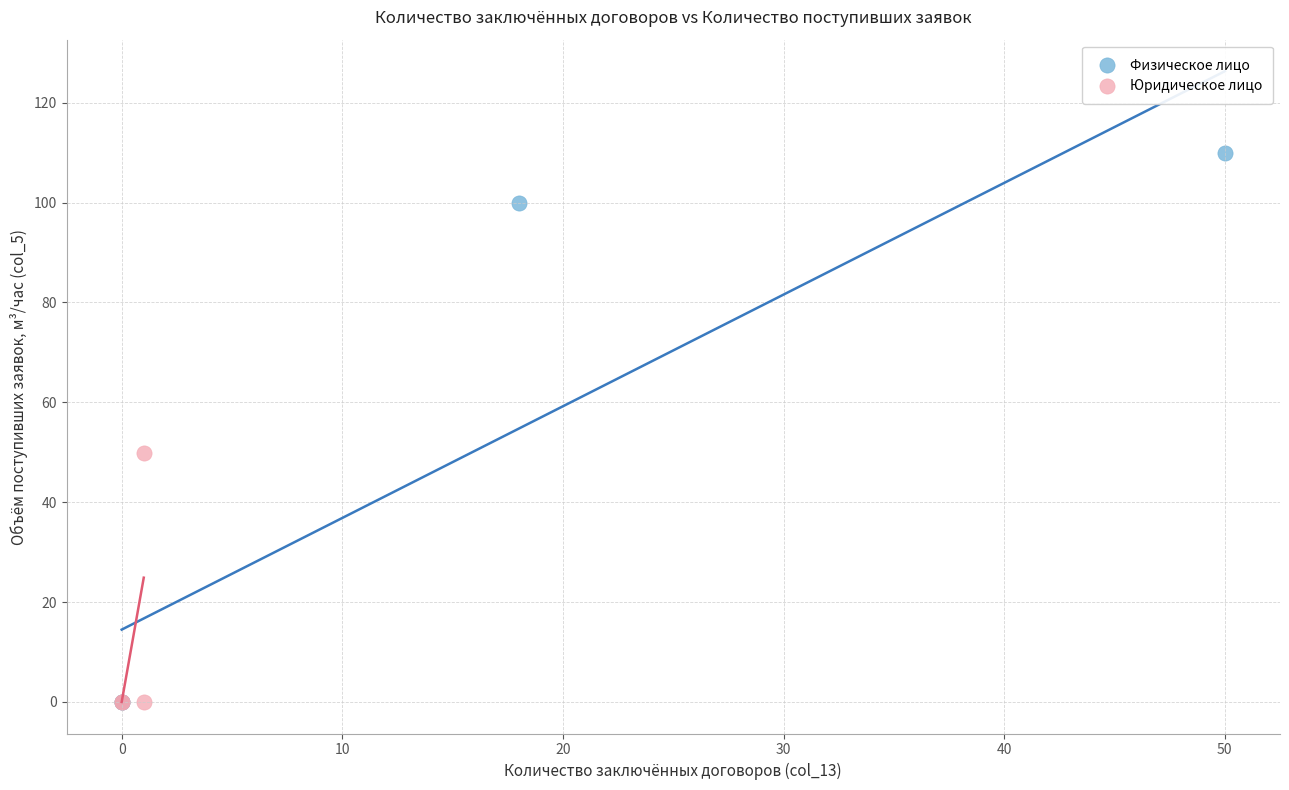

Which series has the largest Y range (max minus min)?

Физическое лицо